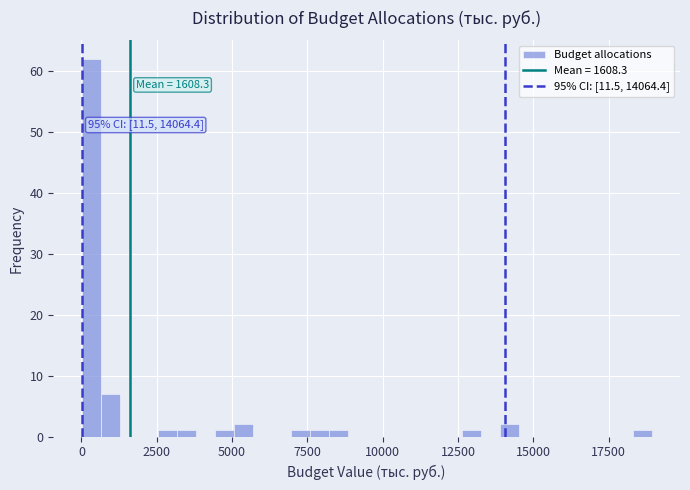

Read against the x-axis, roughly where is the centre of the tallest bar?

500